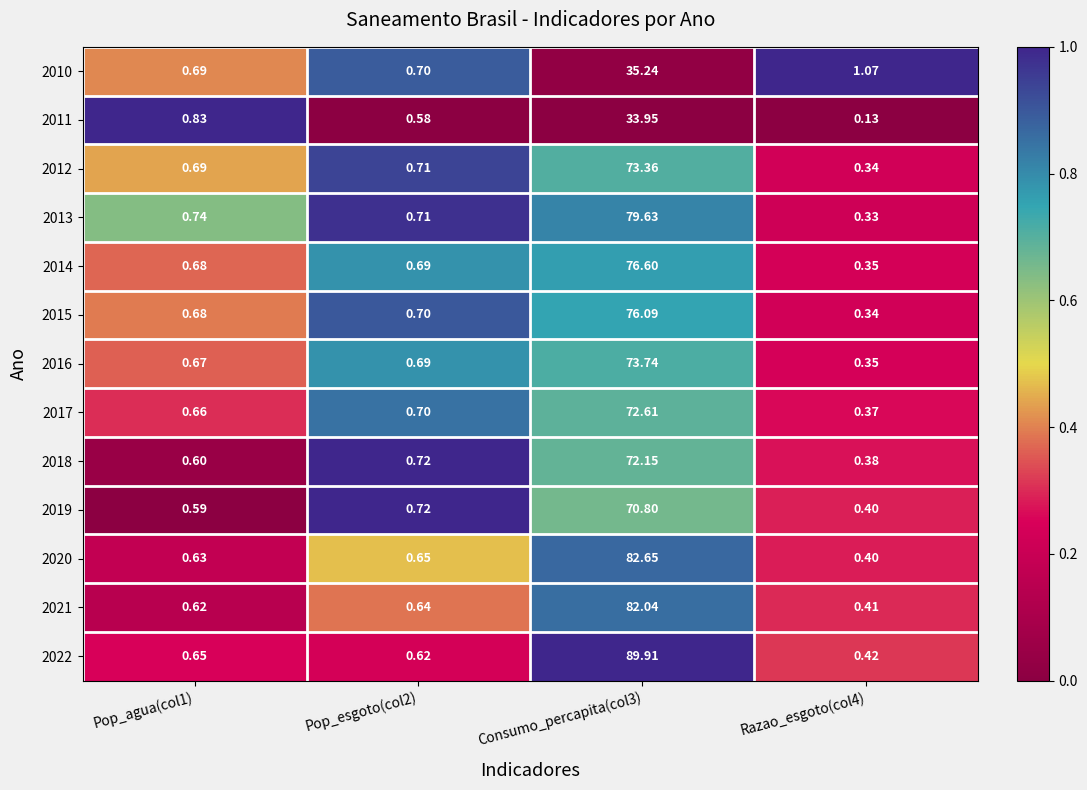

Is the value of 2011 at Razao_esgoto(col4) greater than the value of 2022 at Pop_agua(col1)?

No